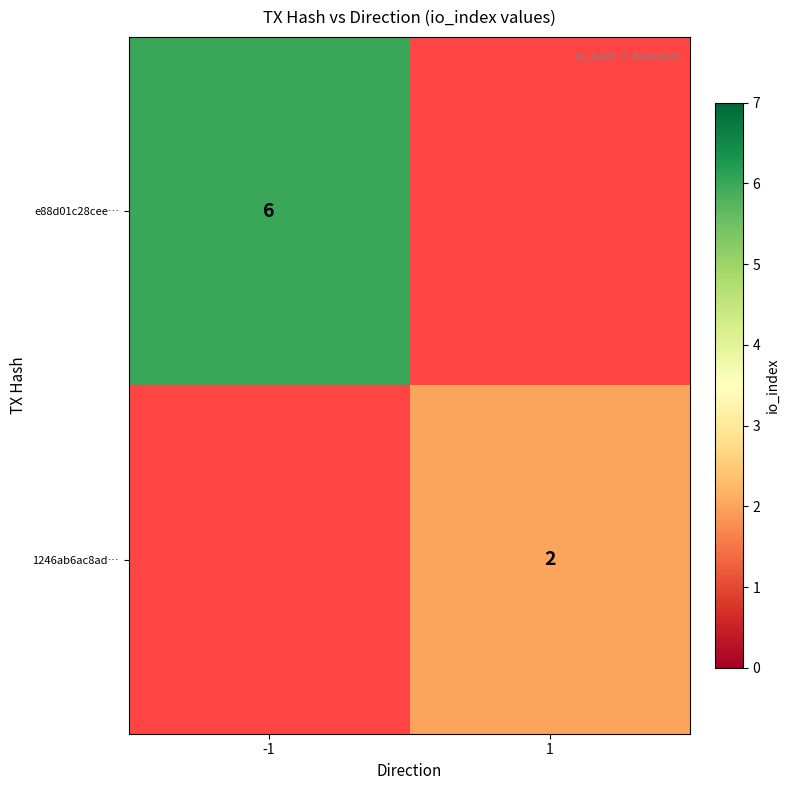

Is the value of 1246ab6ac8ad… at 1 greater than the value of e88d01c28cee… at -1?

No